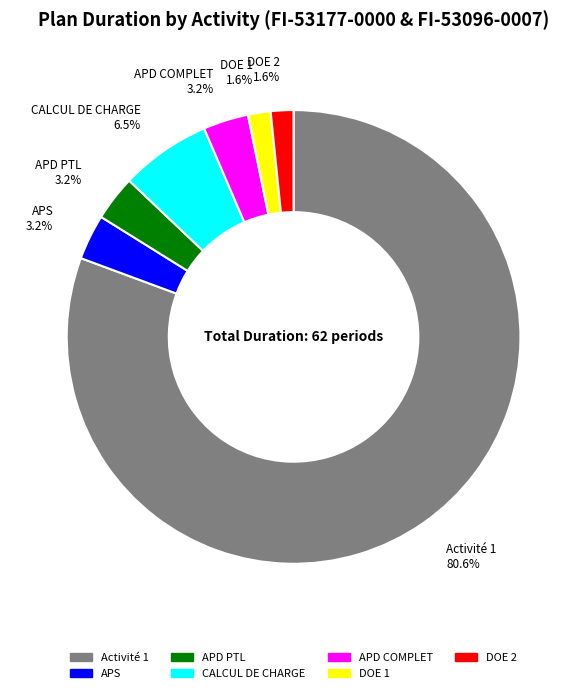

Which slice represents more than half of the pie?

Activité 1